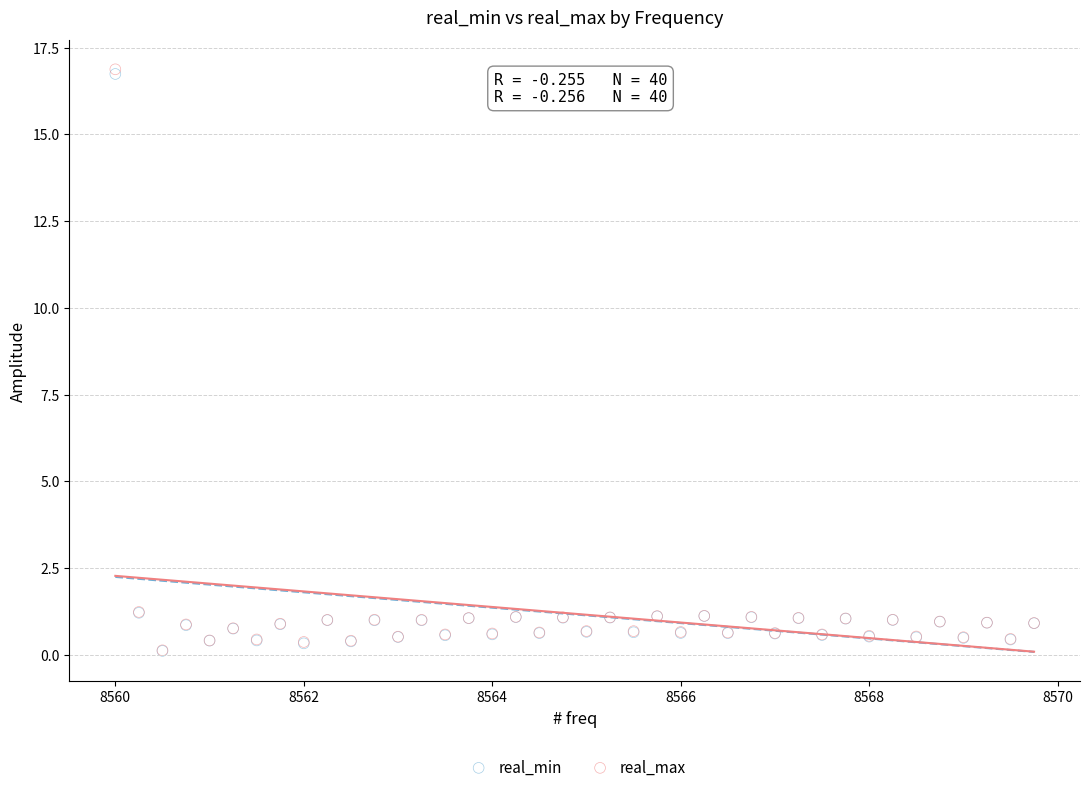

What are all the series names shown in the legend?

real_min, real_max